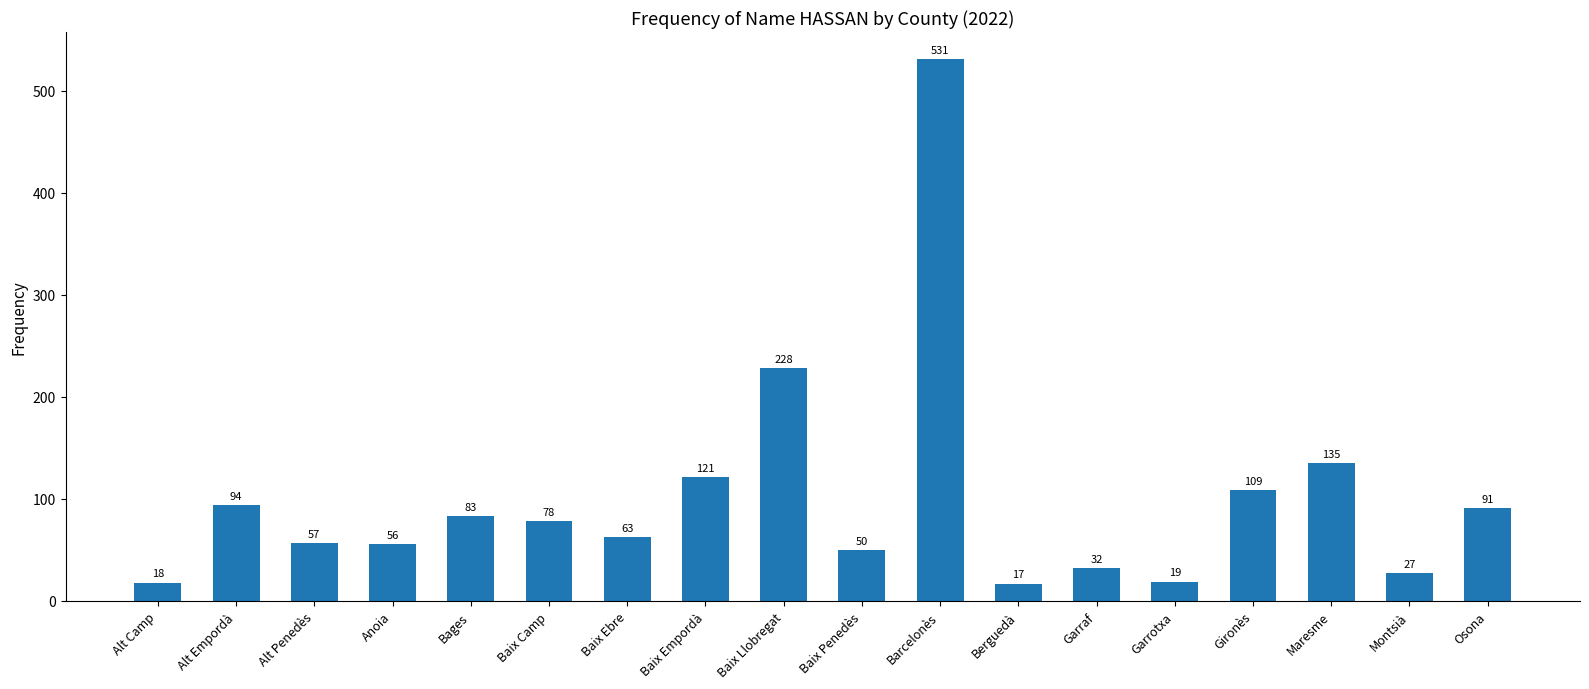

True or false: the data shows 27 at Montsià.

True